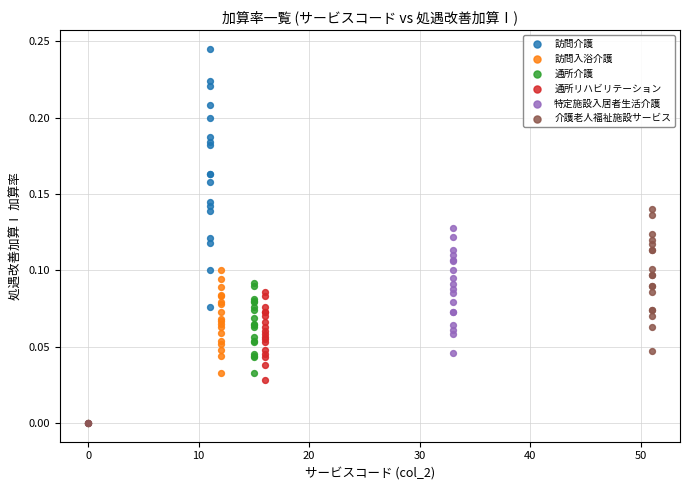

Which series contains the highest Y value?

訪問介護